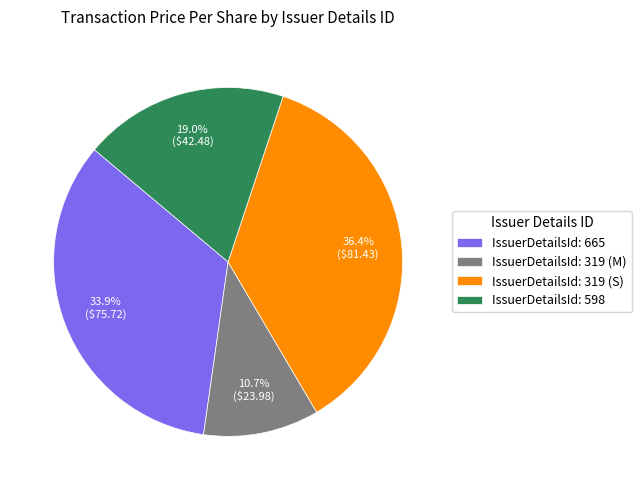

What is the ratio of the value at IssuerDetailsId: 665 to the value at IssuerDetailsId: 598?

1.8